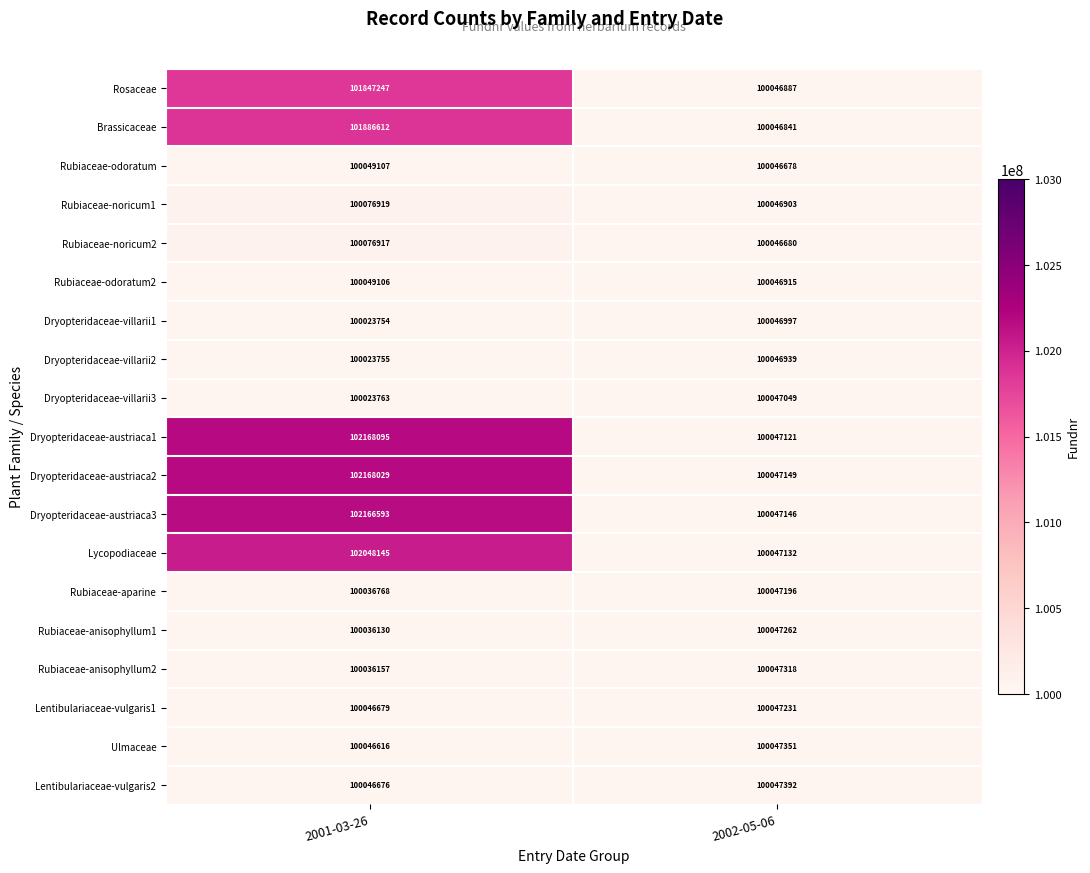

Which series has the largest total across all categories?

Dryopteridaceae-austriaca1